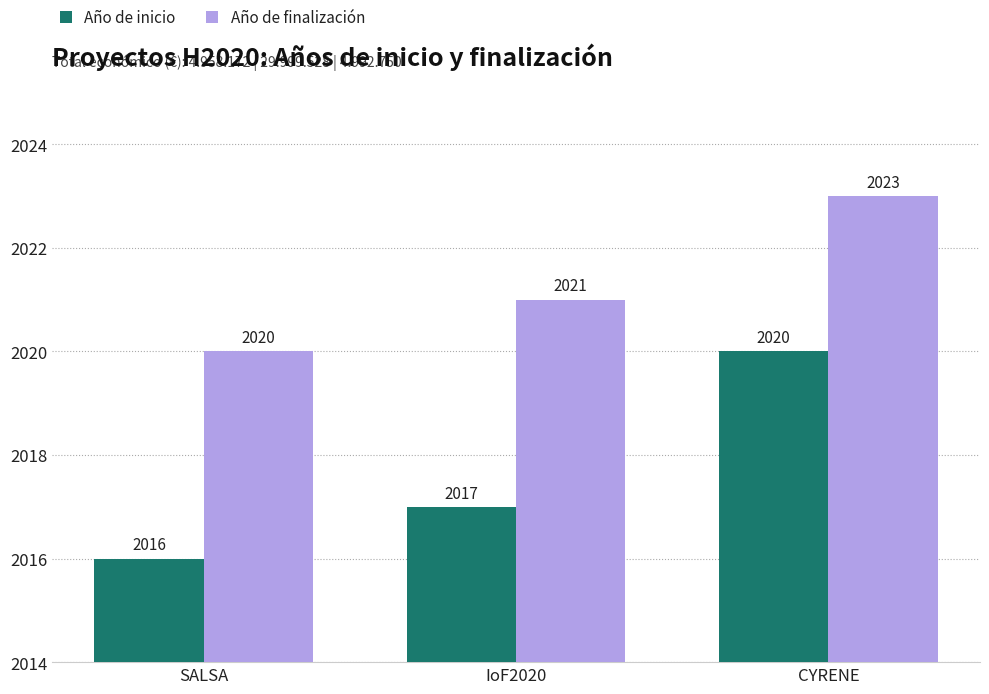

What position from the left is CYRENE?

3